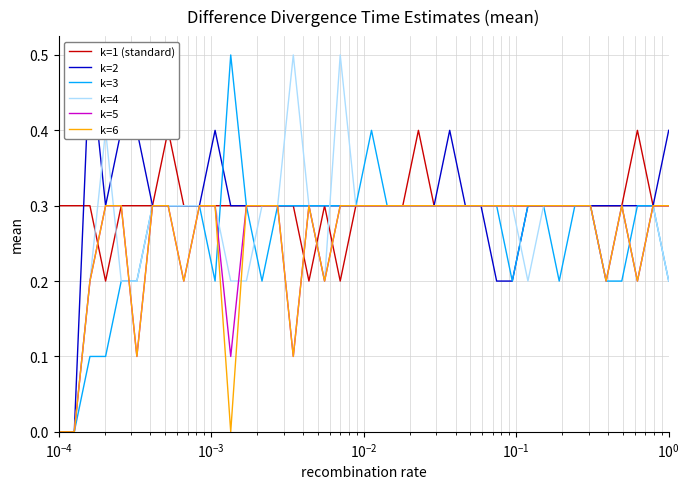

What are all the series names shown in the legend?

k=1 (standard), k=2, k=3, k=4, k=5, k=6